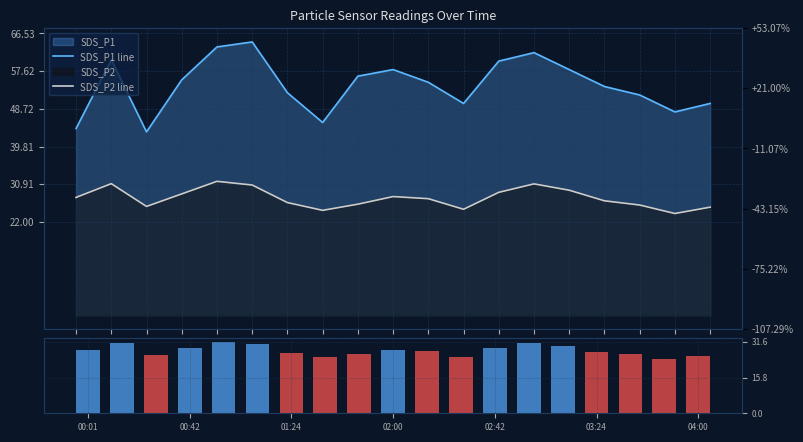

The value of SDS_P2 line at 00:42 is 53.3. True or false?

False